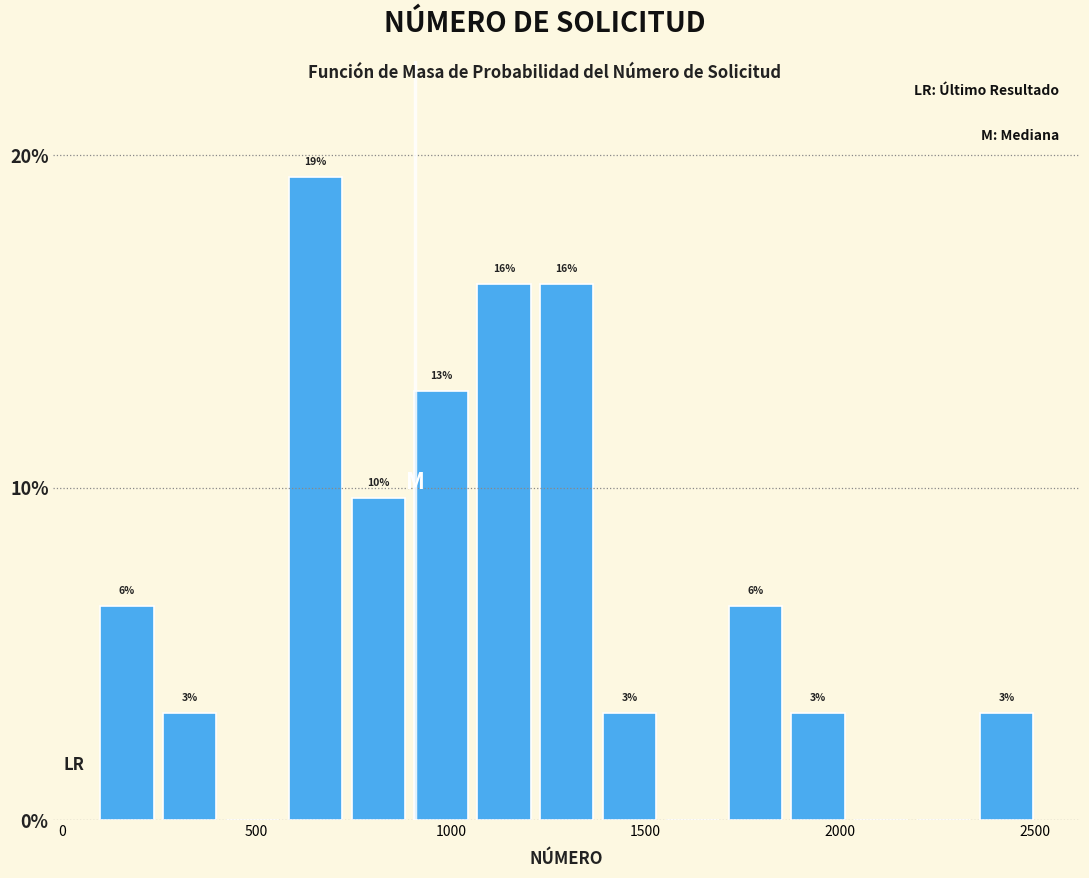

Around what value on the x-axis is the tallest bar? Give the approximate position of its centre, as read against the axis.

650